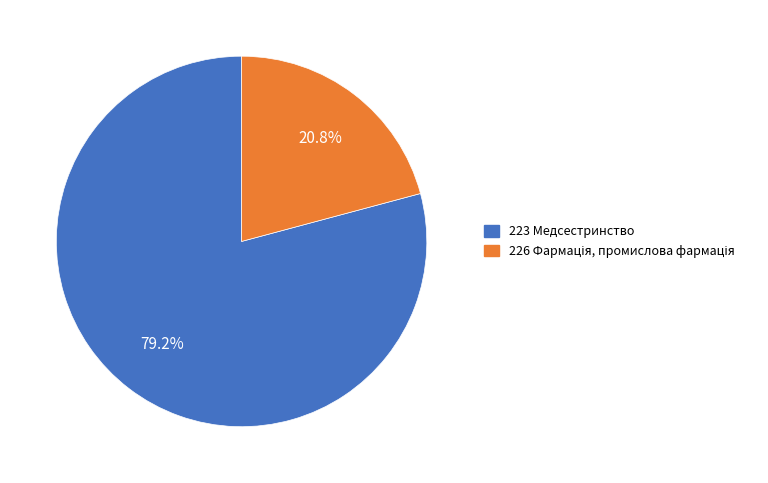

Is it true that 223 Медсестринство is 79% of the pie?

True